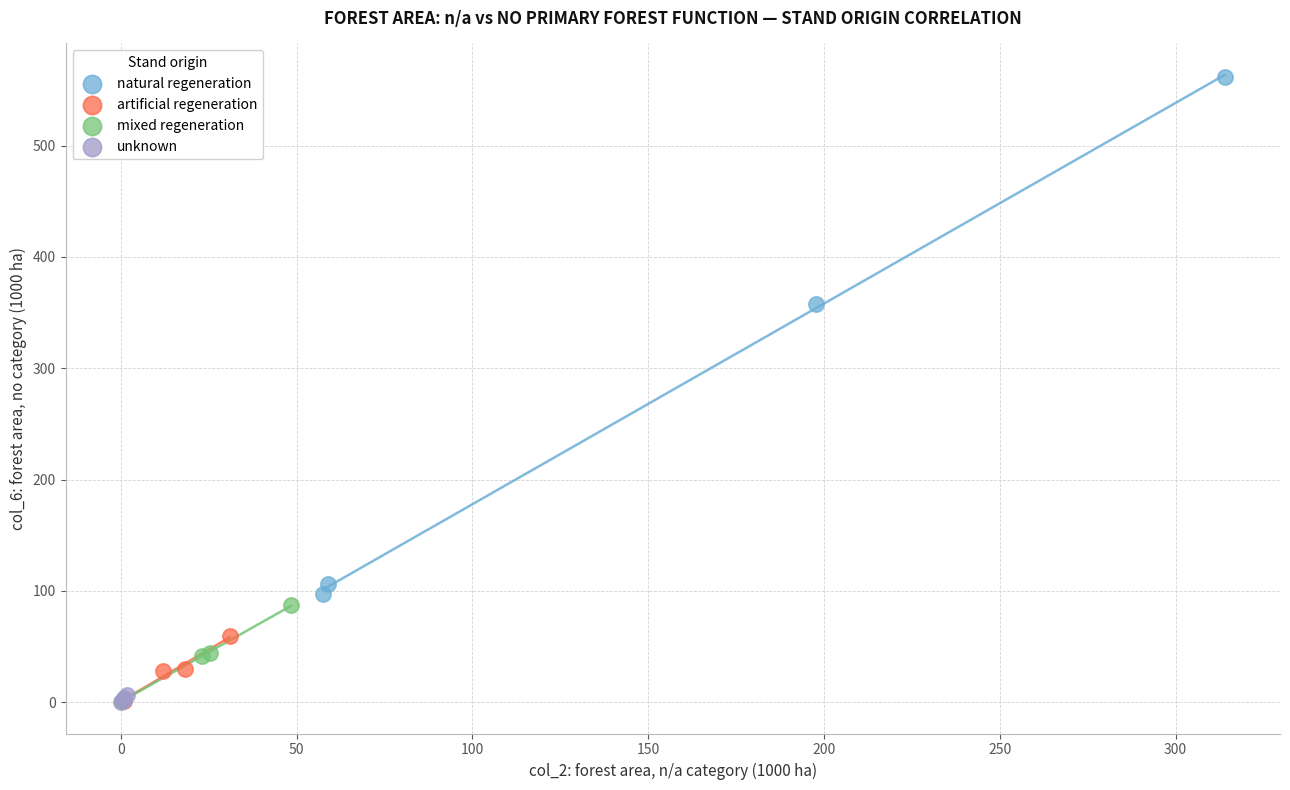

Which series contains the highest Y value?

natural regeneration